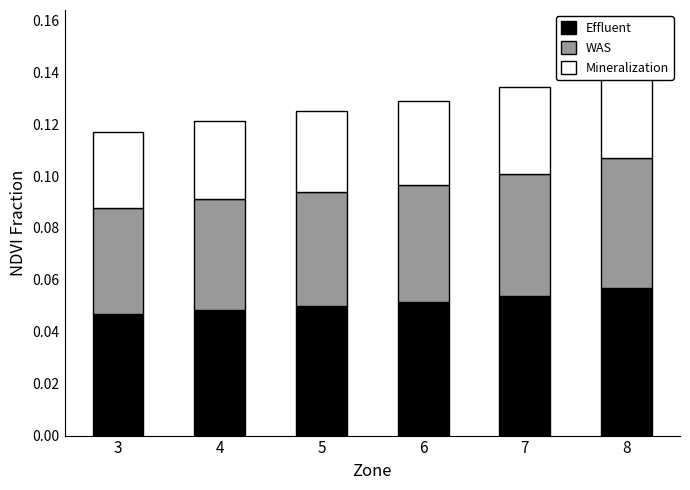

At which label does Mineralization reach its peak?

8